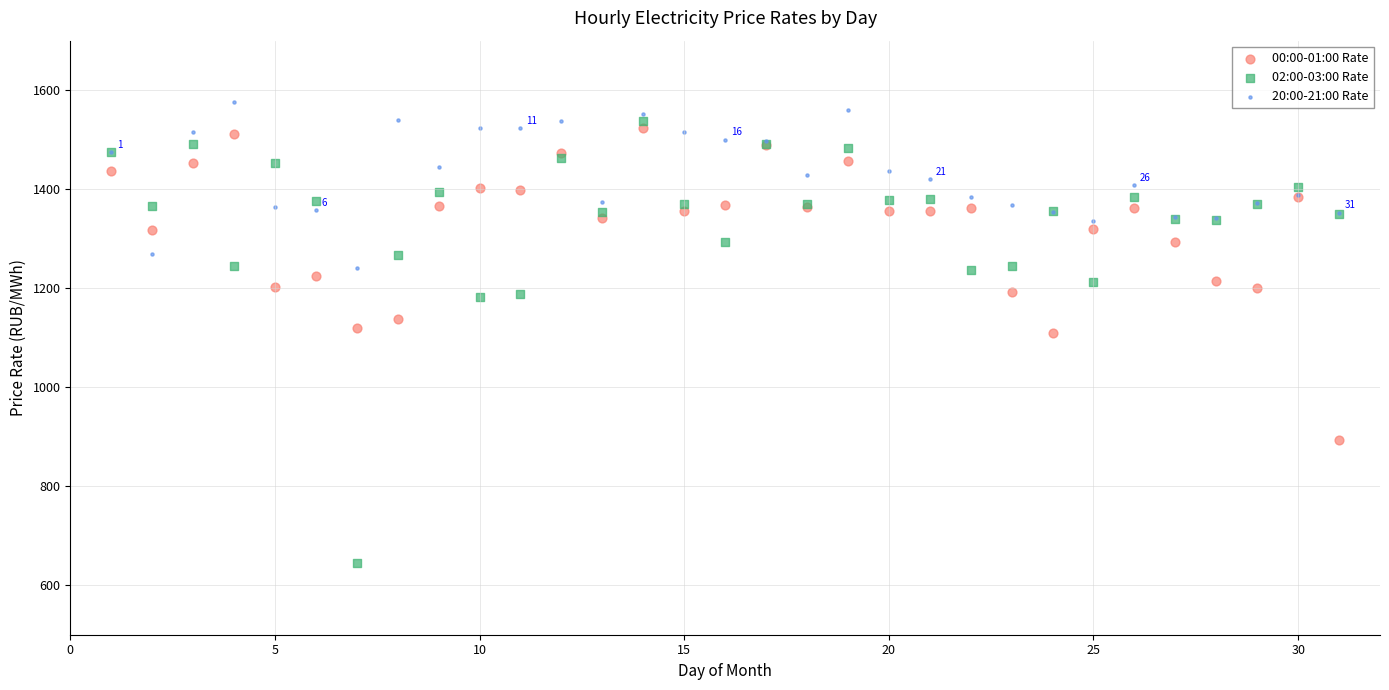

What are all the series names shown in the legend?

00:00-01:00 Rate, 02:00-03:00 Rate, 20:00-21:00 Rate